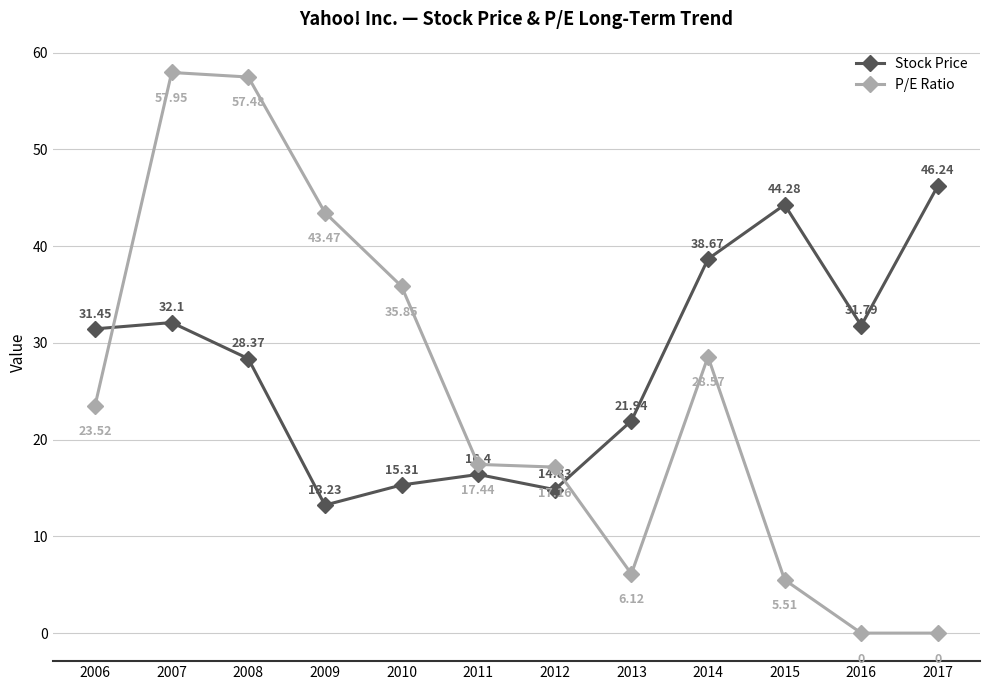

What is the value of the Stock Price point at the 9th from the left?

38.7